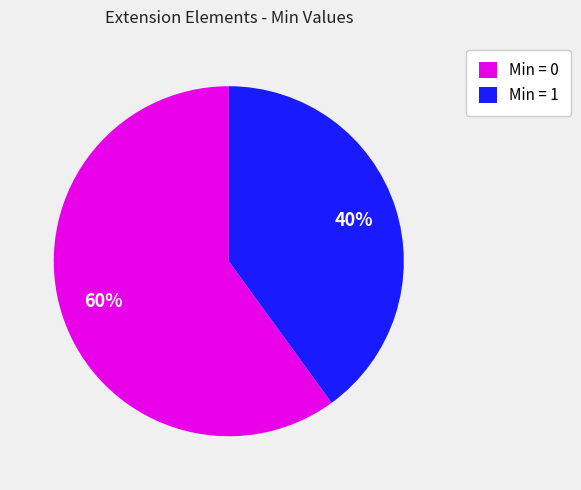

Is it true that Min = 1 is 53% of the pie?

False